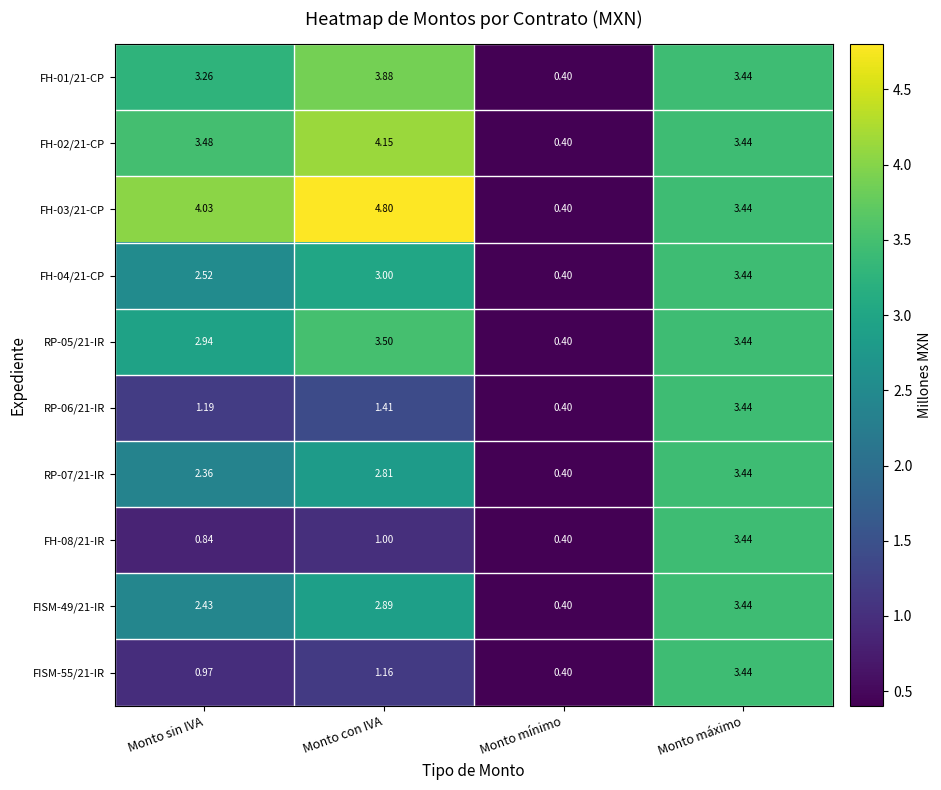

At which label does FH-02/21-CP first exceed 3?

Monto sin IVA